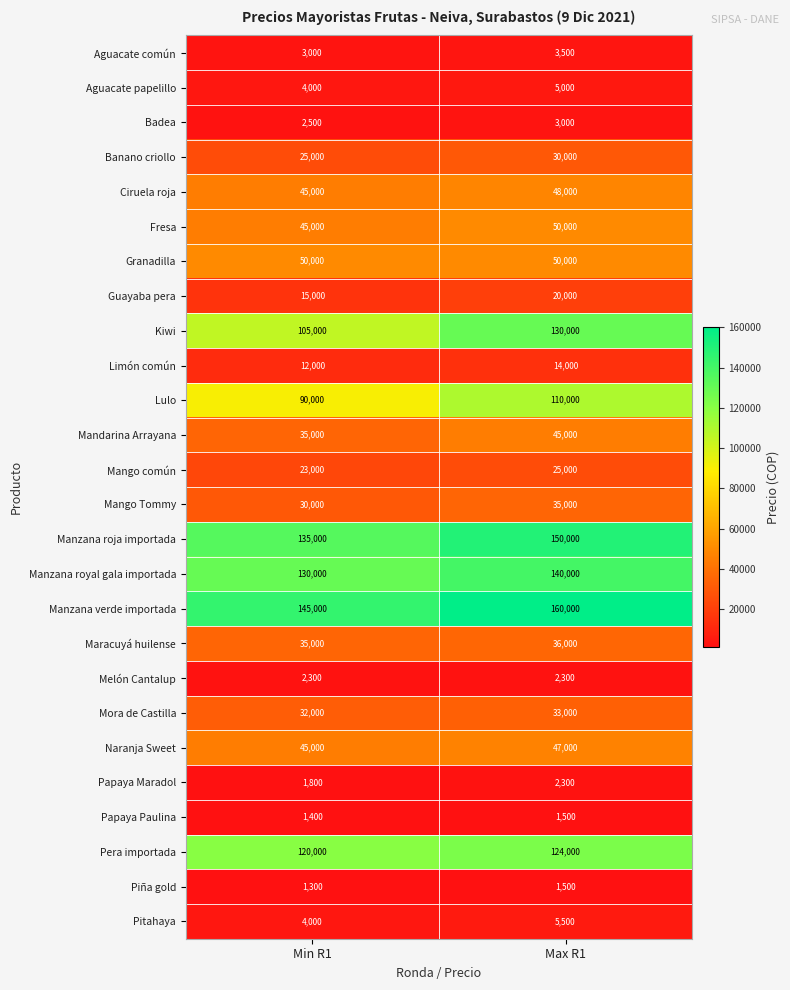

Read the Aguacate común value at Min R1.

3000